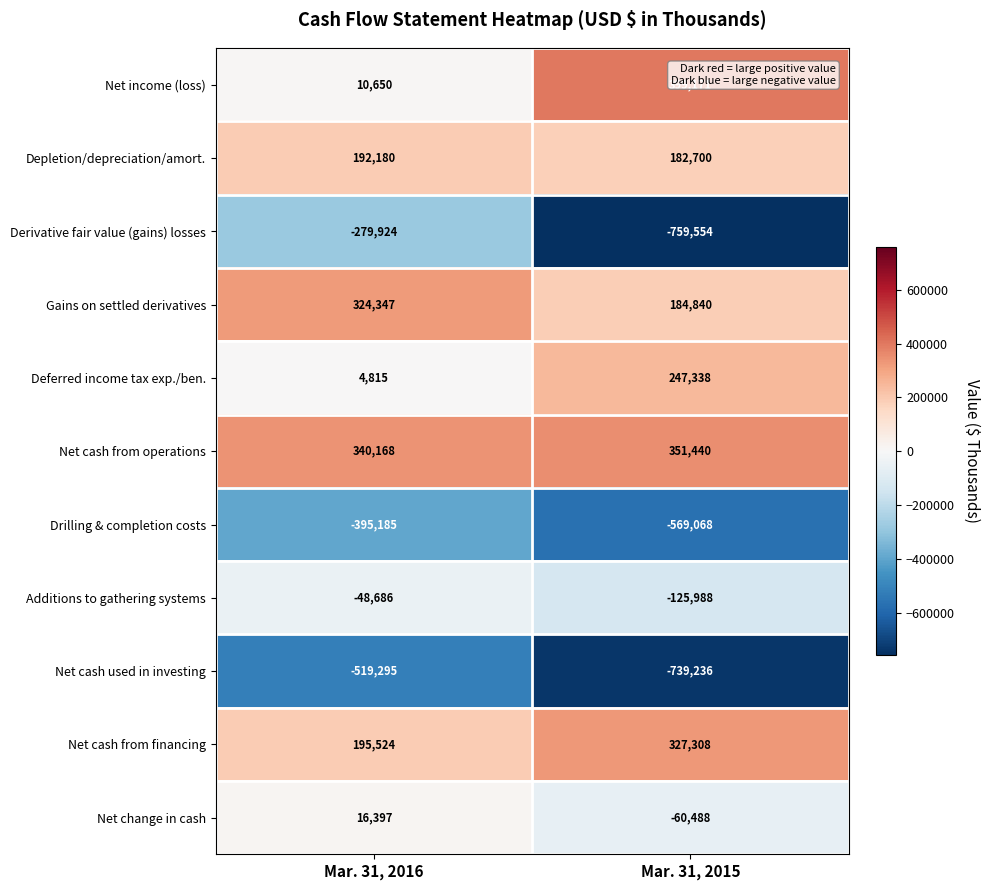

What is the difference between the Deferred income tax exp./ben. values at Mar. 31, 2015 and Mar. 31, 2016?

242523